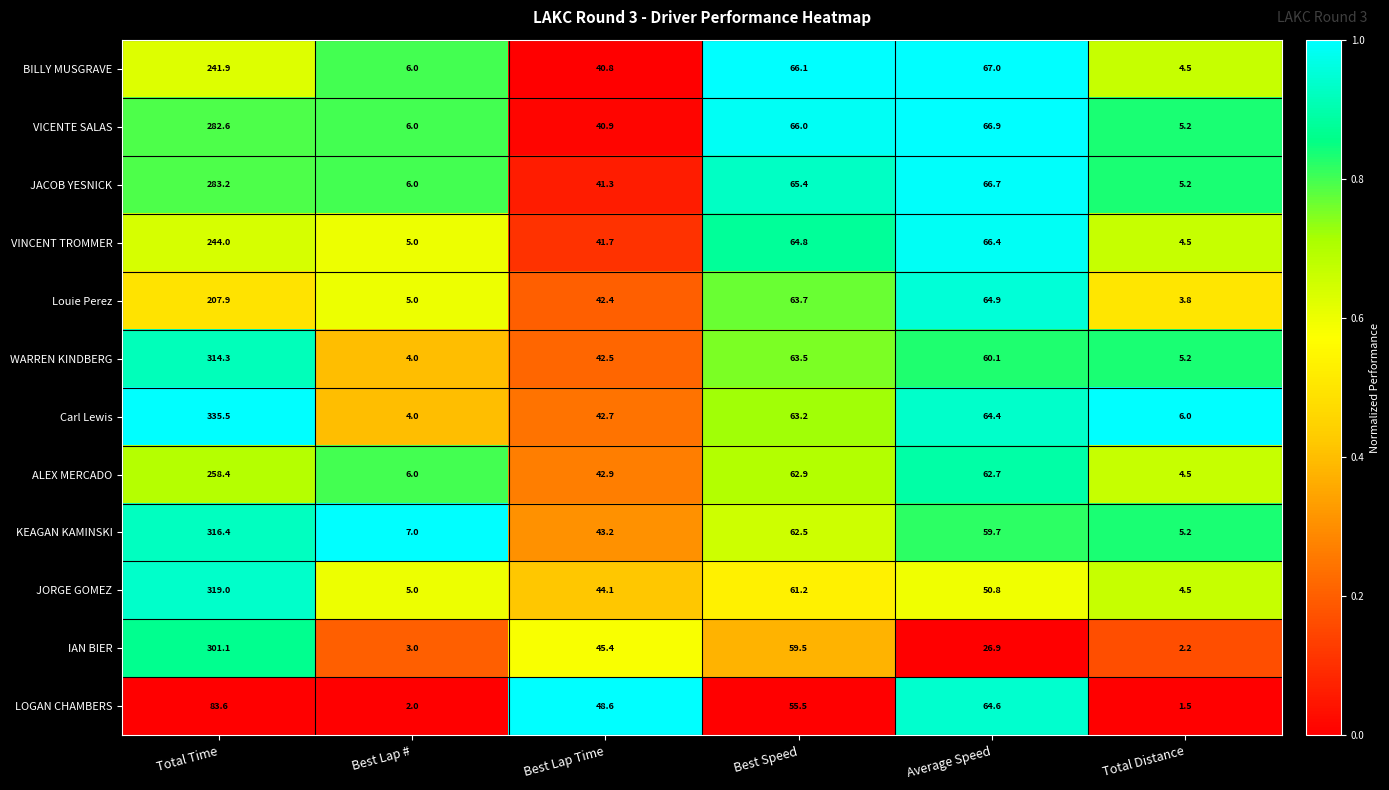

True or false: KEAGAN KAMINSKI has a value of 11.9 at Best Lap #.

False